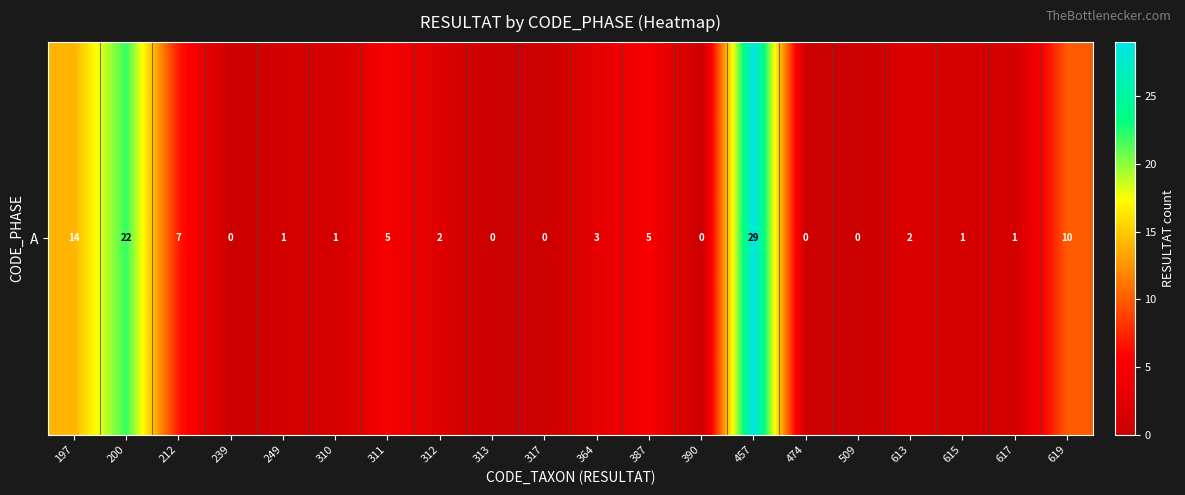

The value at 197 is 14. True or false?

True